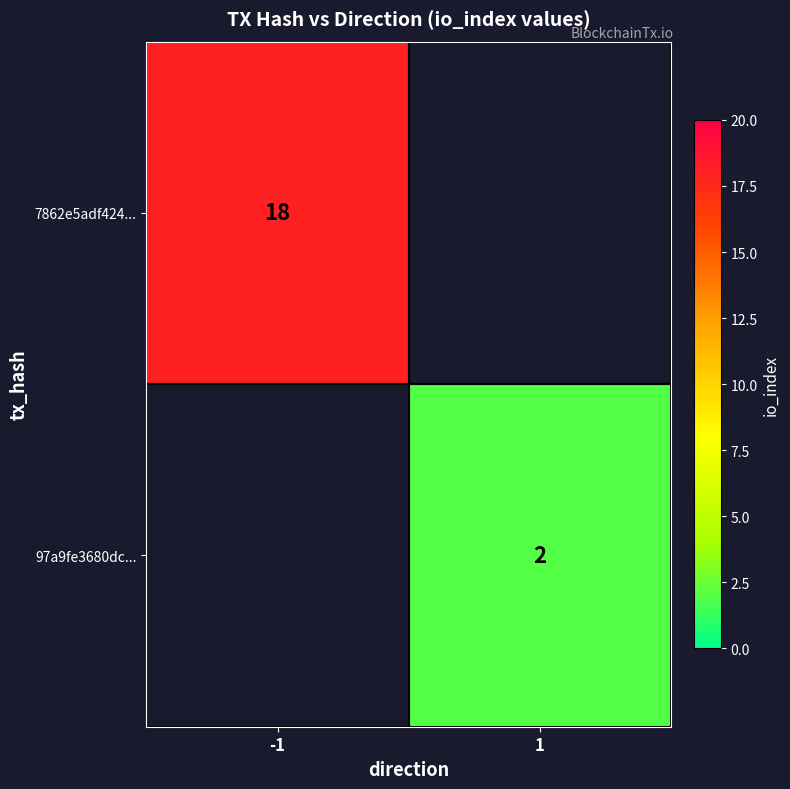

True or false: 7862e5adf424... has a value of 7 at -1.

False